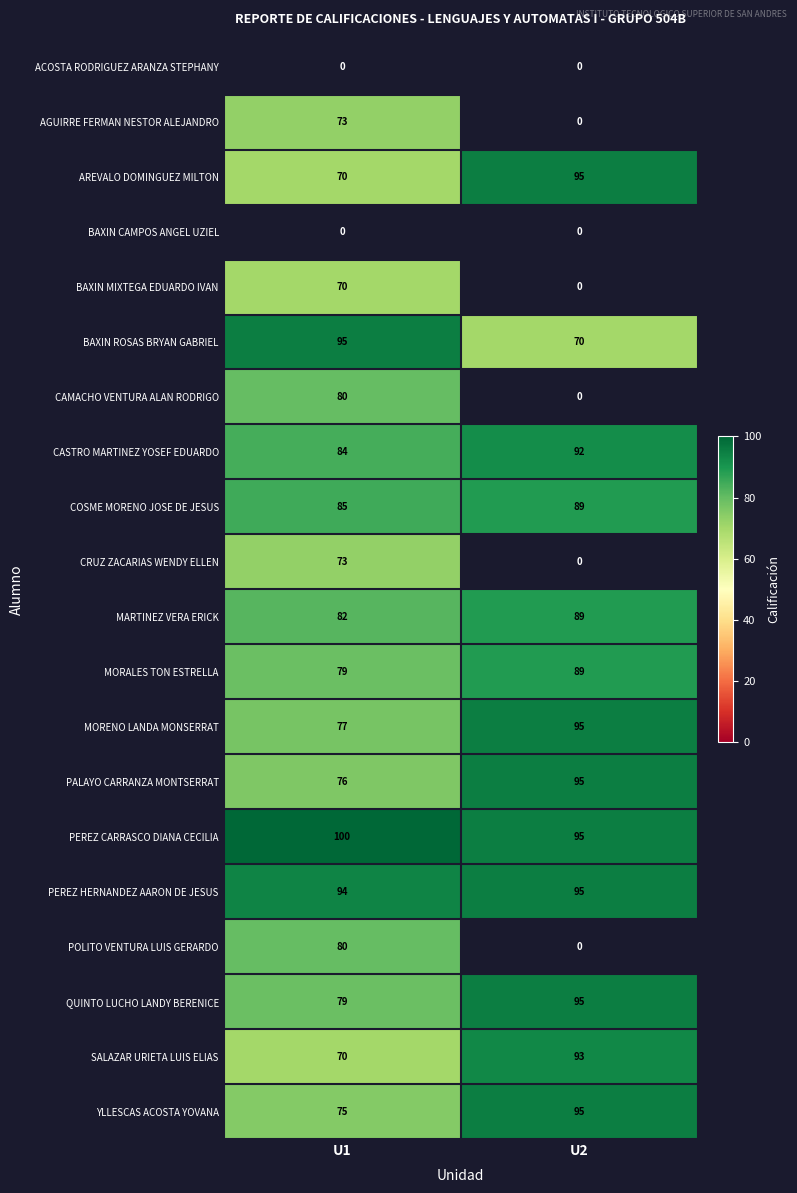

True or false: PEREZ HERNANDEZ AARON DE JESUS has a value of 156.0 at U2.

False